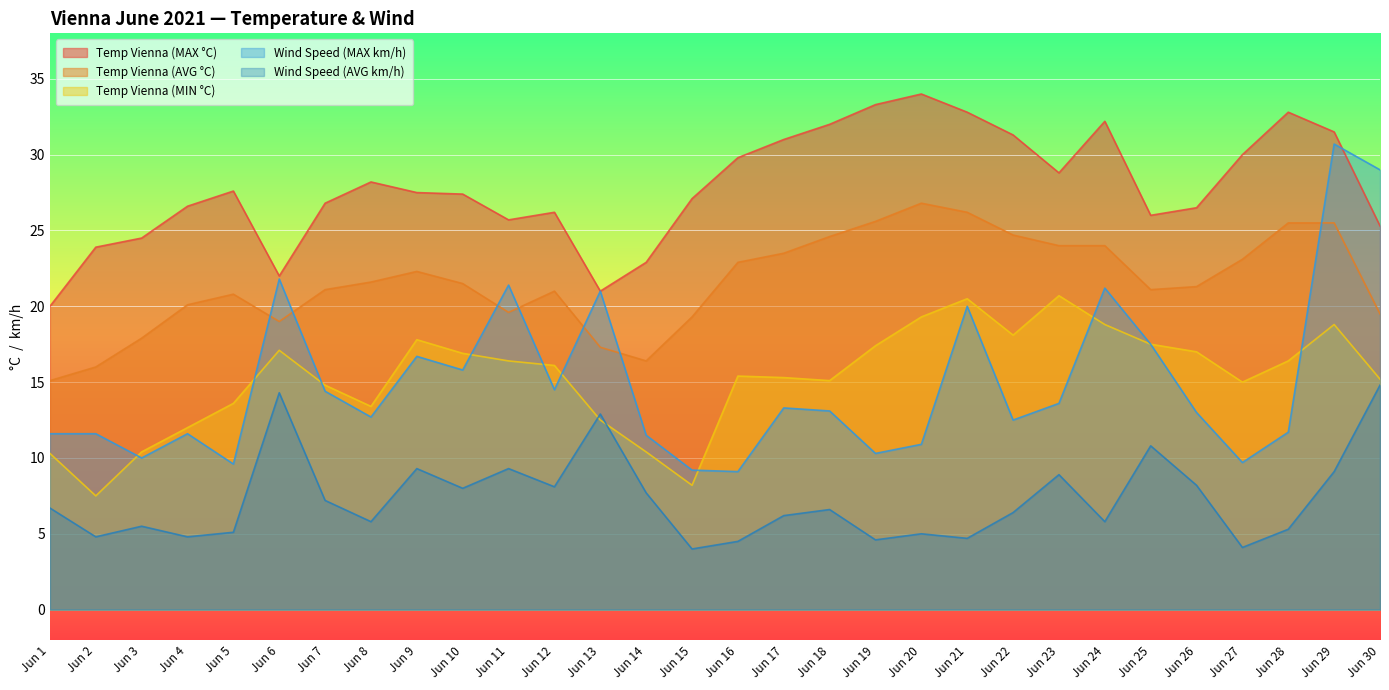

What is the maximum value for Temp Vienna (MAX °C)?

34.0